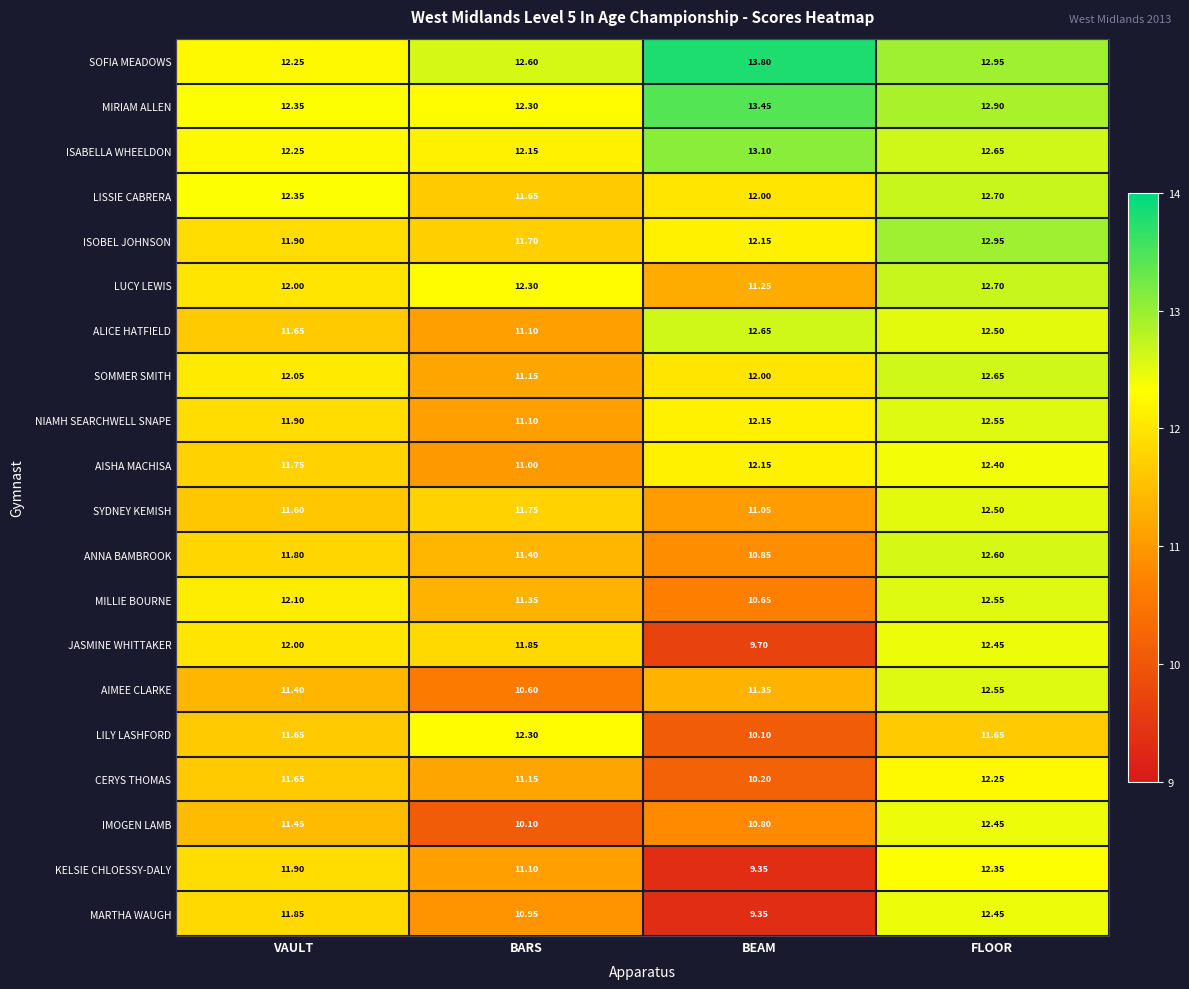

What is the difference between the highest and lowest values at BARS?

2.5